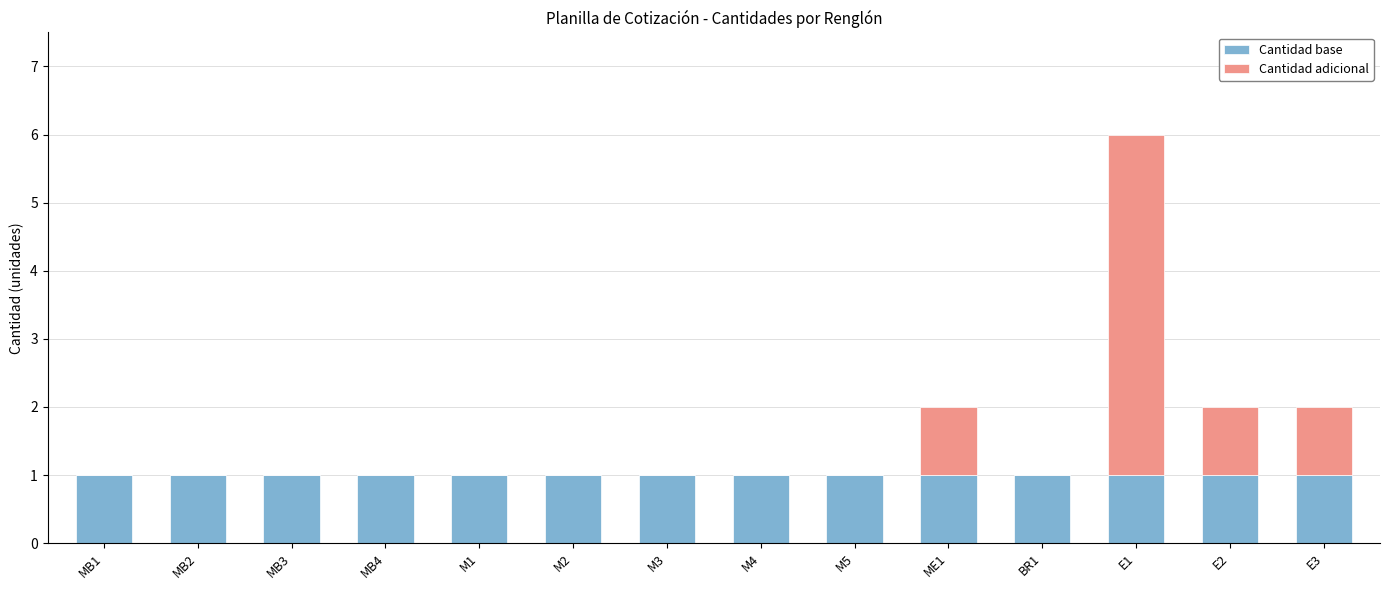

At which category is the sum across all series the highest?

E1